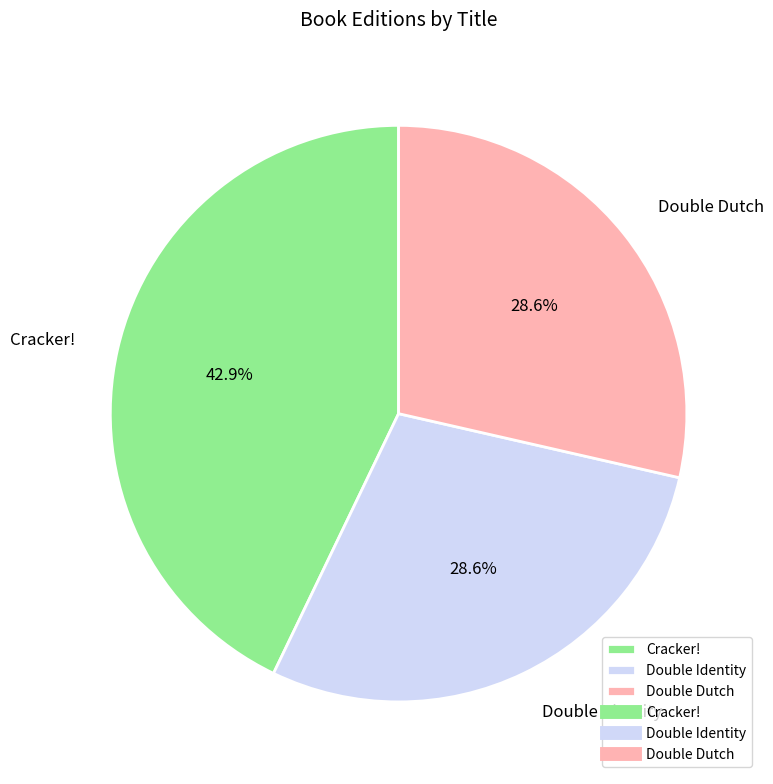

Combined, what portion of the pie is Double Dutch and Cracker!?

71.4%